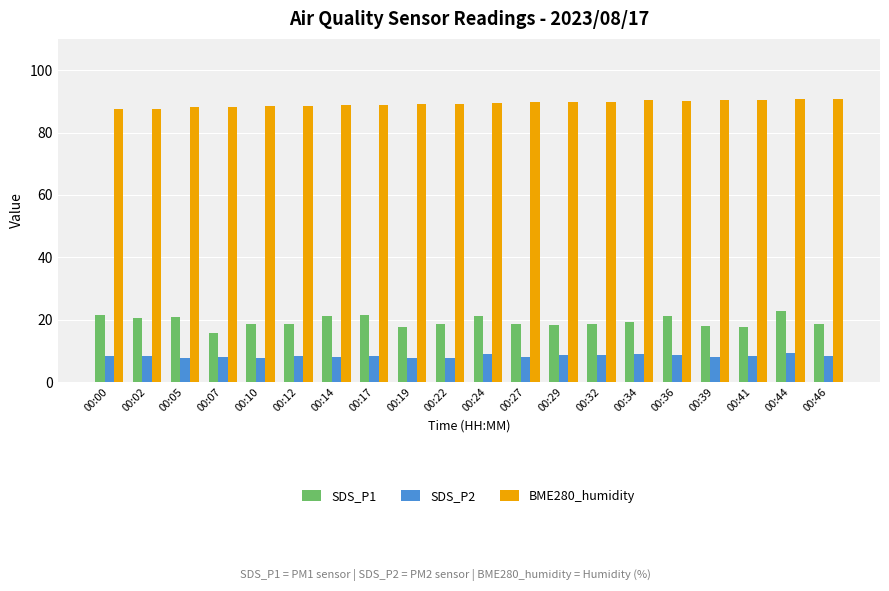

The value of SDS_P2 at 00:41 is 3.8. True or false?

False